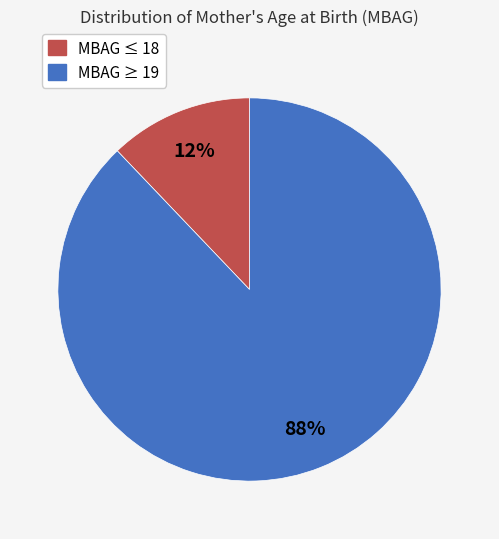

Count the number of slices in the pie.

2